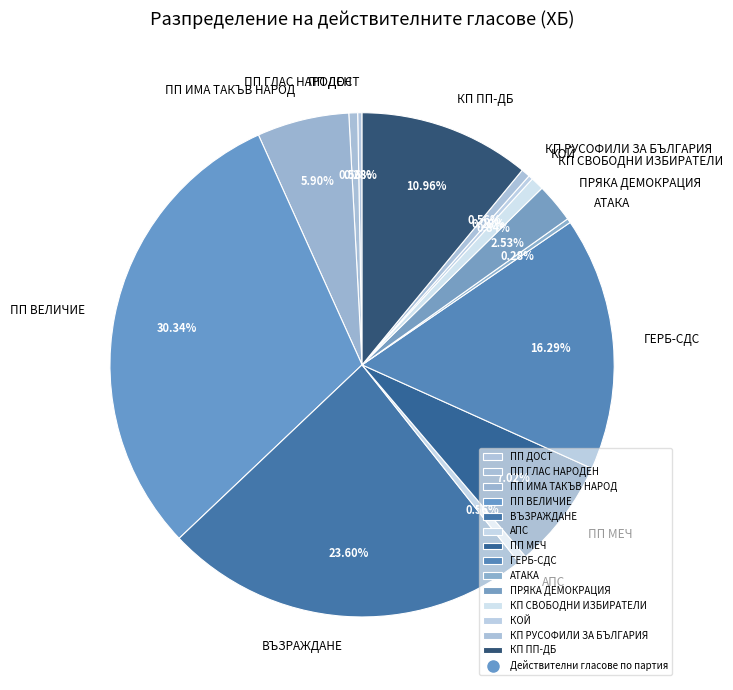

Is ПРЯКА ДЕМОКРАЦИЯ the majority of the pie?

No